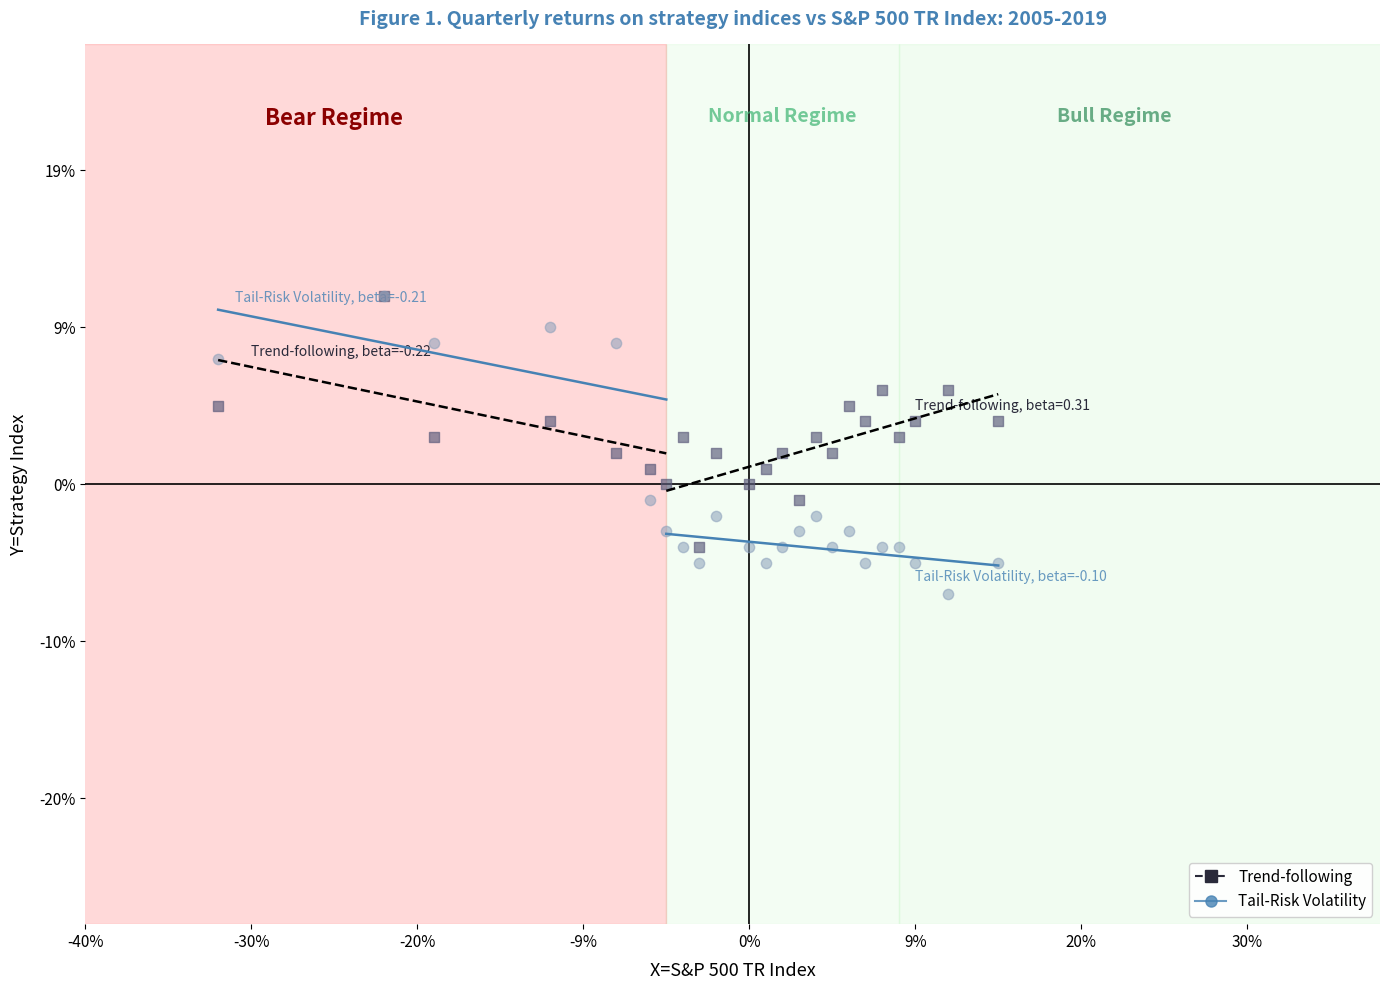

Which series contains the lowest Y value?

Tail-Risk Volatility